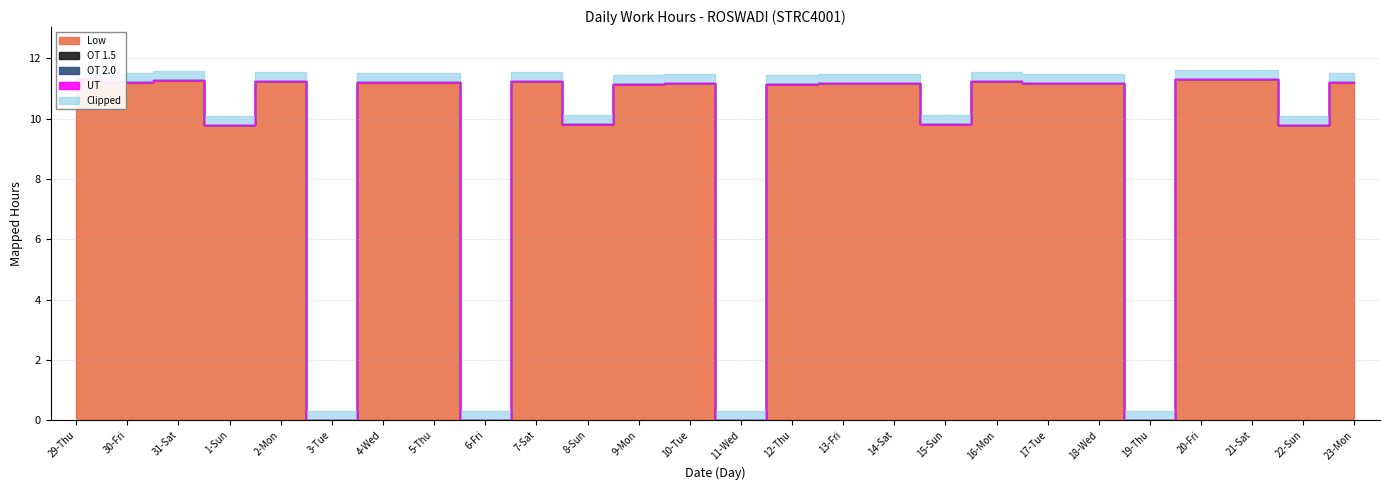

What is the difference between the maximum and minimum values in the Low series?

11.3